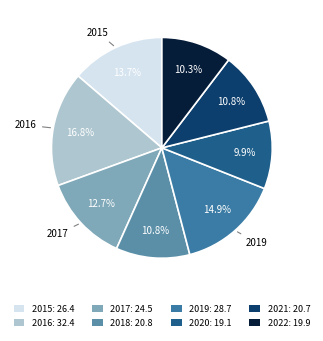

To the nearest percent, what is the average slice percentage?

12%